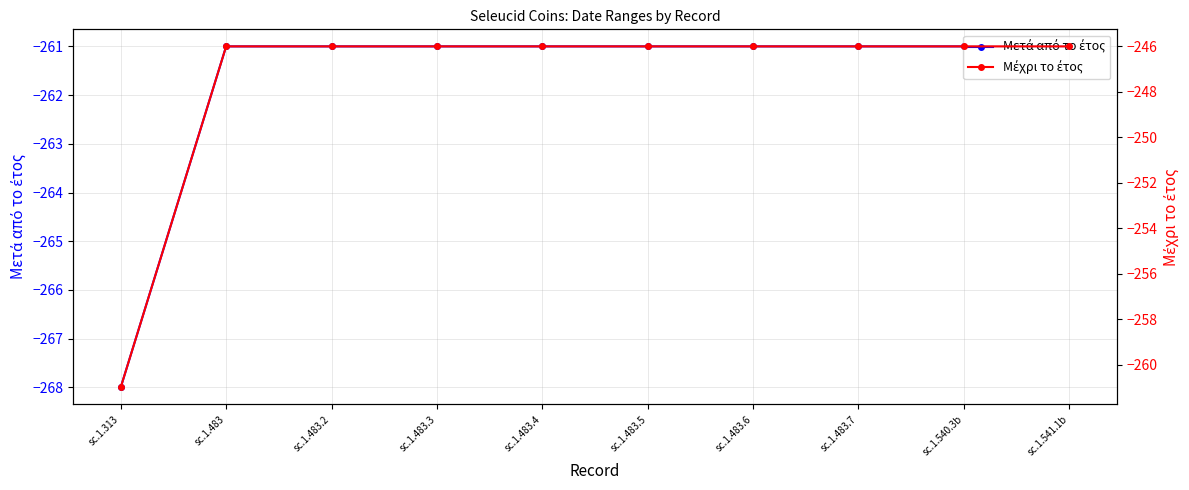

Is it true that Μετά από το έτος equals -261 at sc.1.540.3b?

True